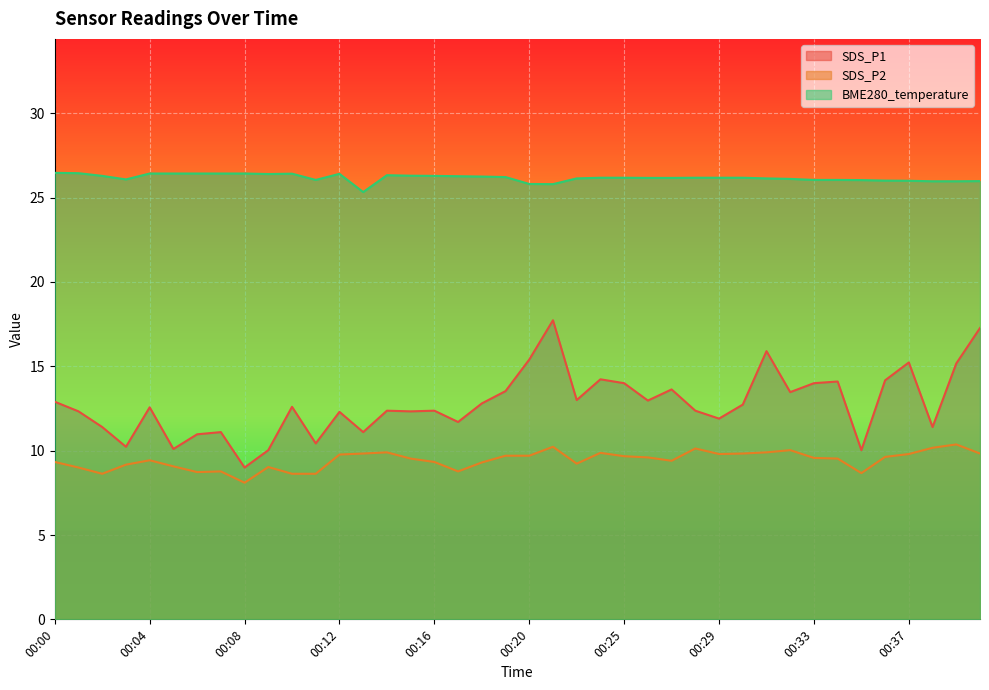

How many interior local peaks does the SDS_P2 series have?

9